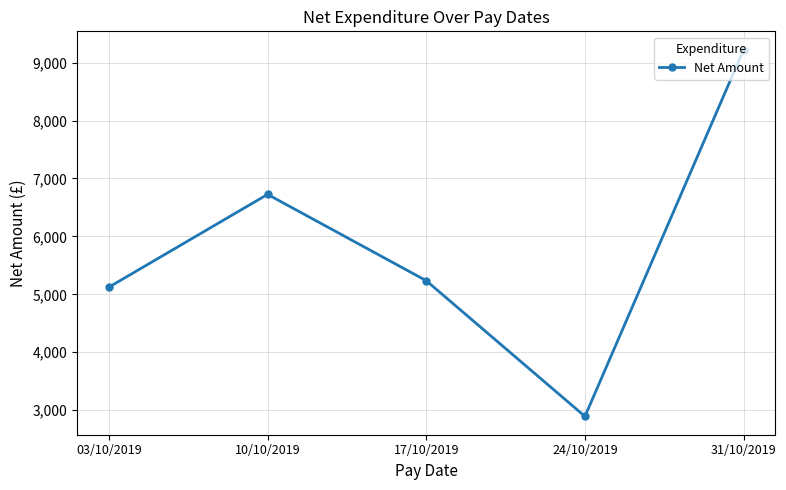

What is the value of the 5th point from the left?

9223.8